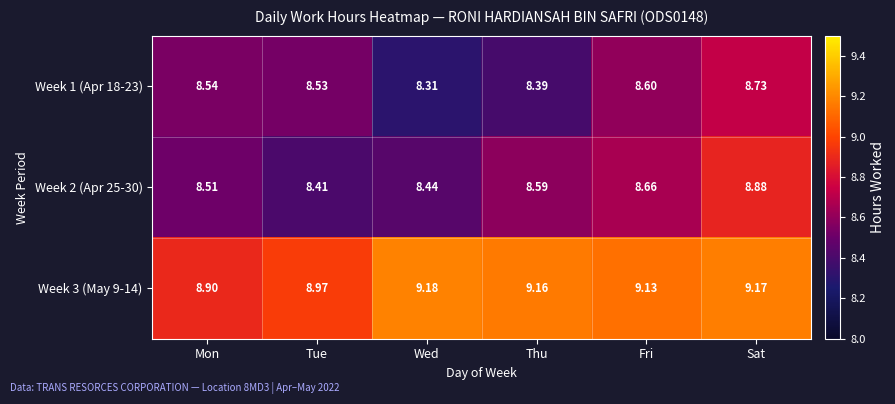

At which label is Week 2 (Apr 25-30) closest to 8?

Tue